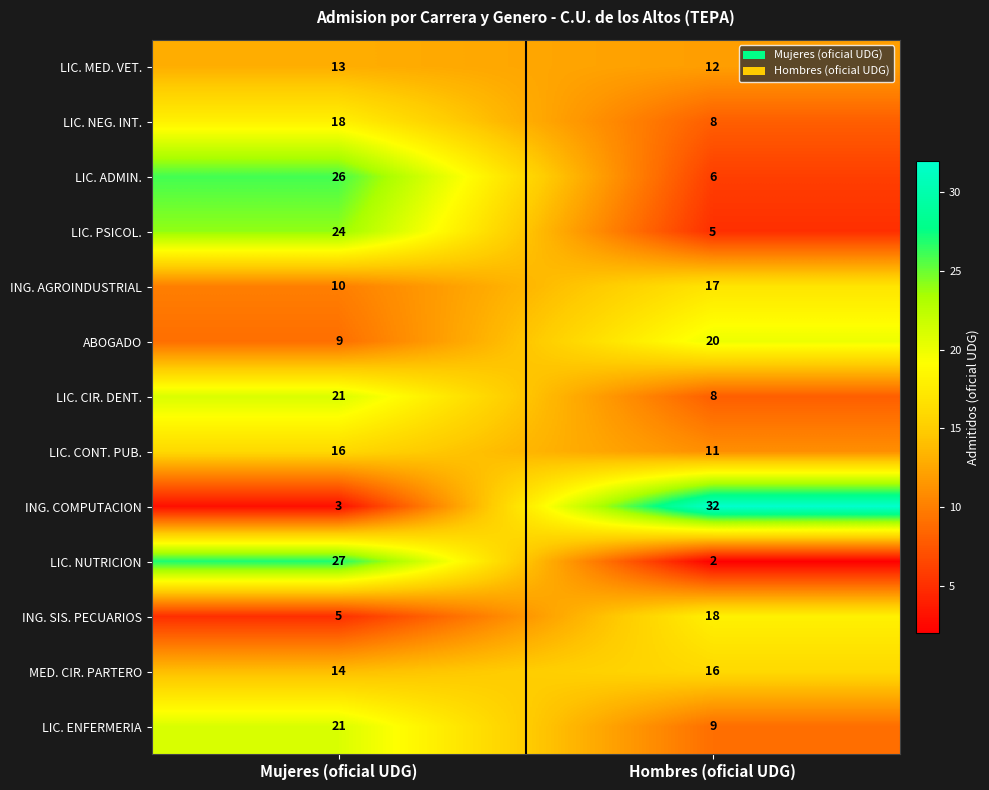

Reading right to left, what are all the values shown in this chart?

LIC. MED. VET.: 12	13
LIC. NEG. INT.: 8	18
LIC. ADMIN.: 6	26
LIC. PSICOL.: 5	24
ING. AGROINDUSTRIAL: 17	10
ABOGADO: 20	9
LIC. CIR. DENT.: 8	21
LIC. CONT. PUB.: 11	16
ING. COMPUTACION: 32	3
LIC. NUTRICION: 2	27
ING. SIS. PECUARIOS: 18	5
MED. CIR. PARTERO: 16	14
LIC. ENFERMERIA: 9	21